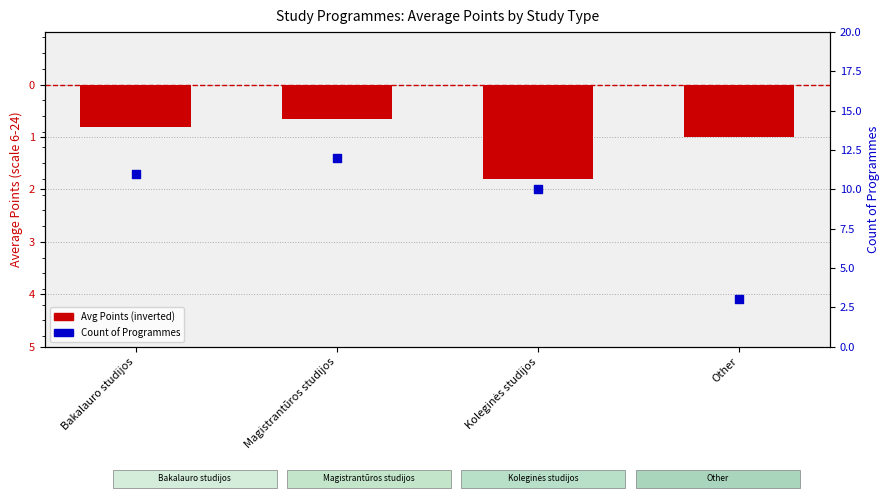

Which series contains the highest Y value?

Count of Programmes